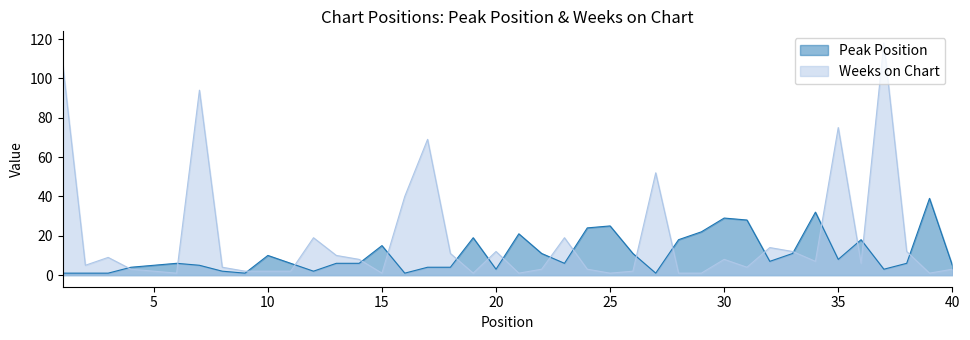

True or false: Peak Position and Weeks on Chart intersect in this chart.

True